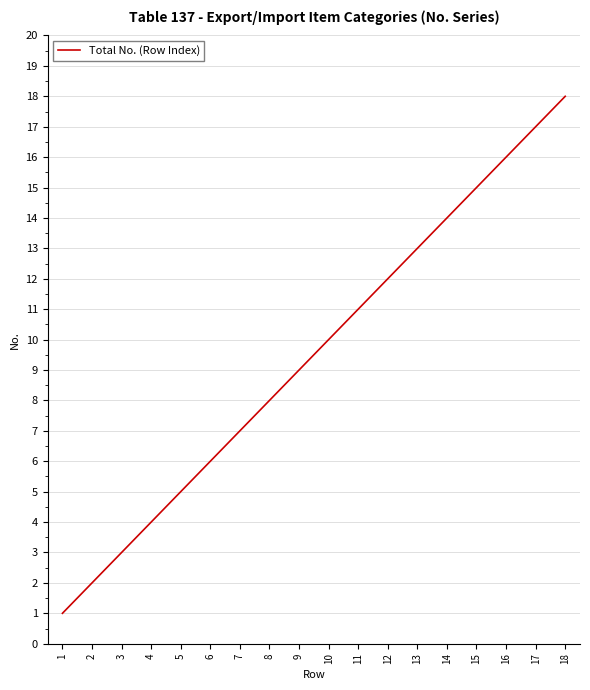

What is the sum of the values at 15 and 4?

19